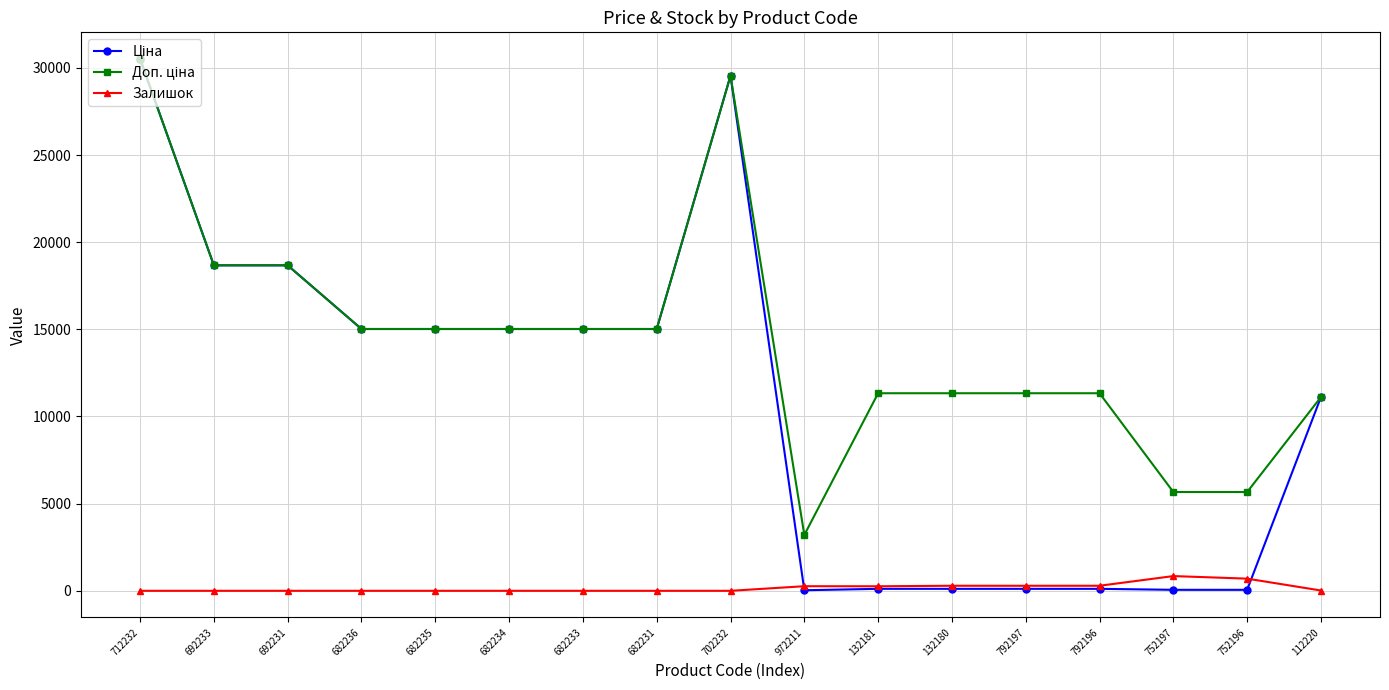

How many lines are shown in the chart?

3